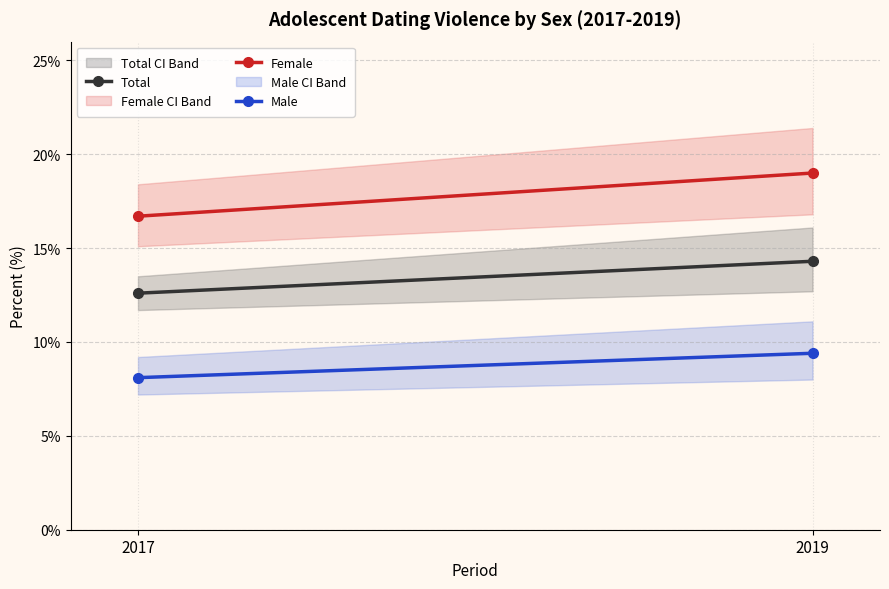

The value of Female at 2017 is 22.4. True or false?

False